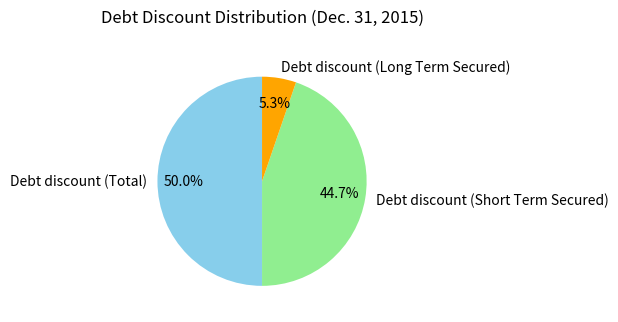

To the nearest percent, what is the difference between the largest and smallest slice percentages?

45%